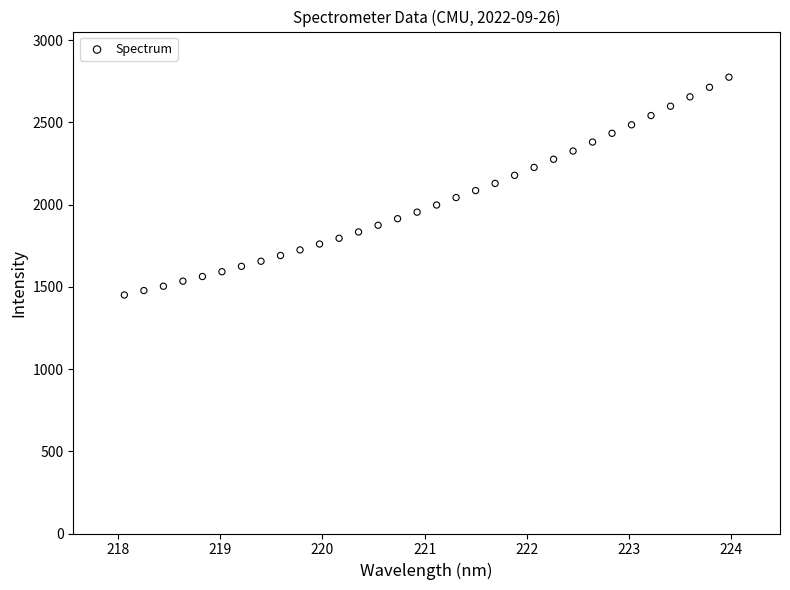

What is the range of X values (max minus min)?

5.9